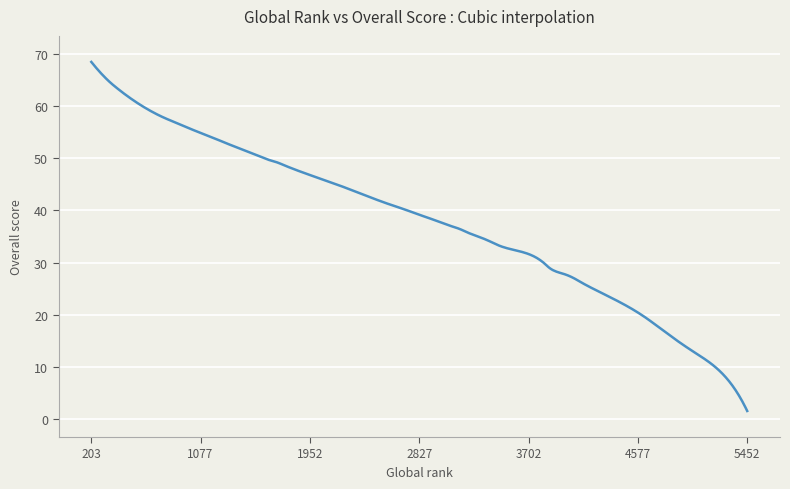

What is the greatest value displayed?

68.5